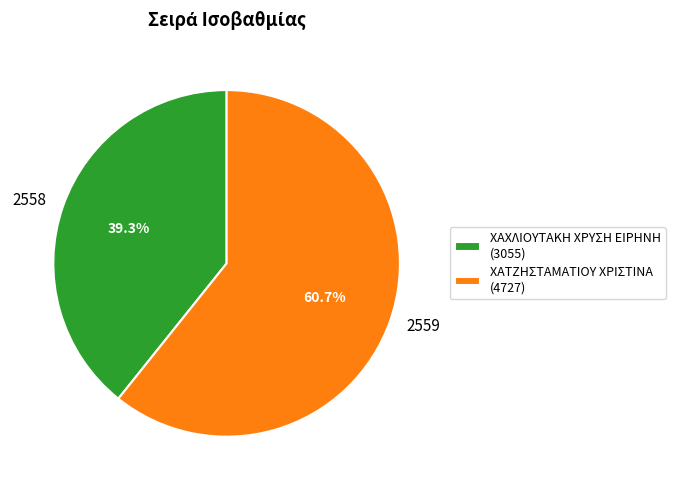

To the nearest percent, what is the difference between the largest and smallest slice percentages?

21%